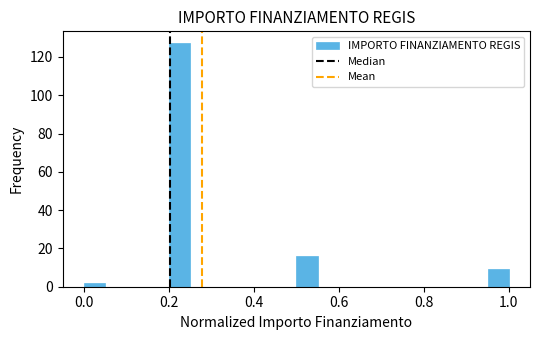

Read against the x-axis, roughly where is the centre of the tallest bar?

0.22